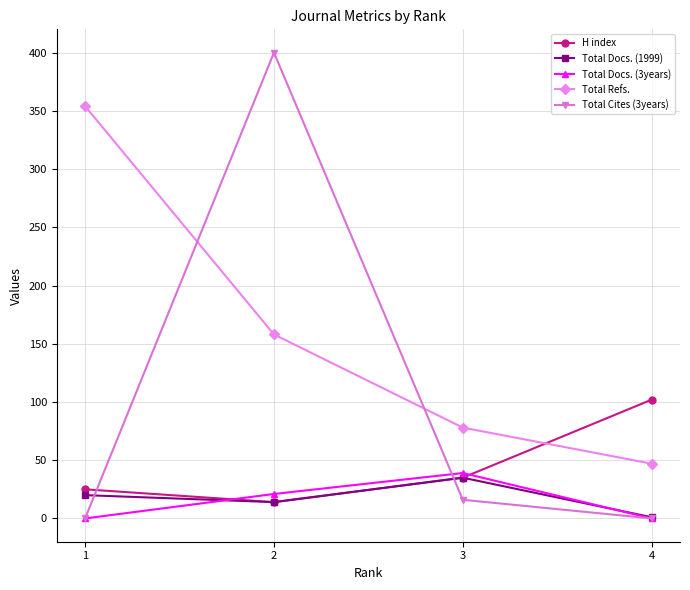

The value of Total Refs. at 4 is 10. True or false?

False